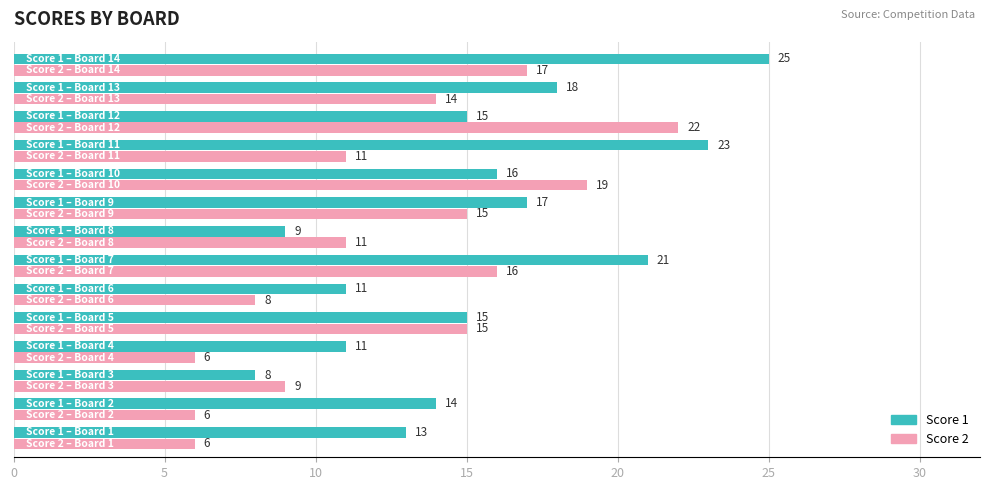

Which series has the largest range (max minus min)?

Score 1